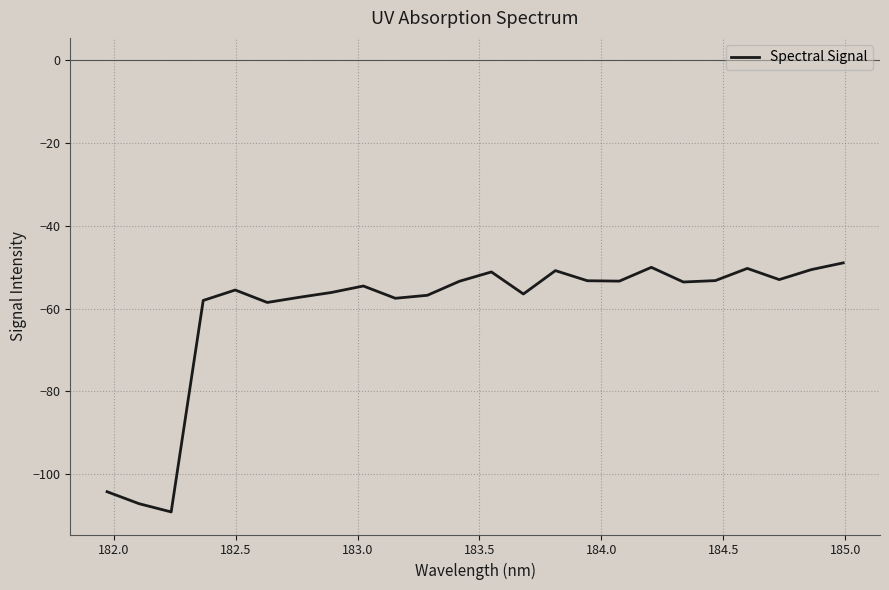

What is the minimum value shown in the chart?

-109.2